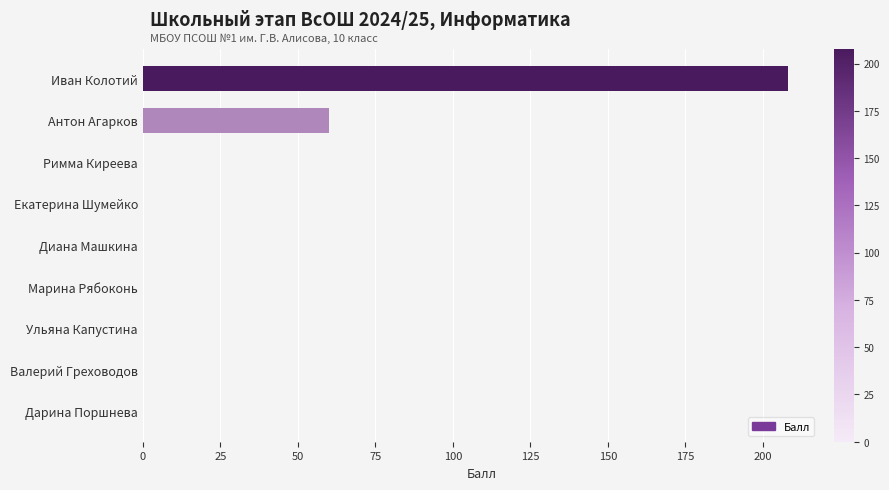

The chart shows a value of -75 at Валерий Греховодов. True or false?

False